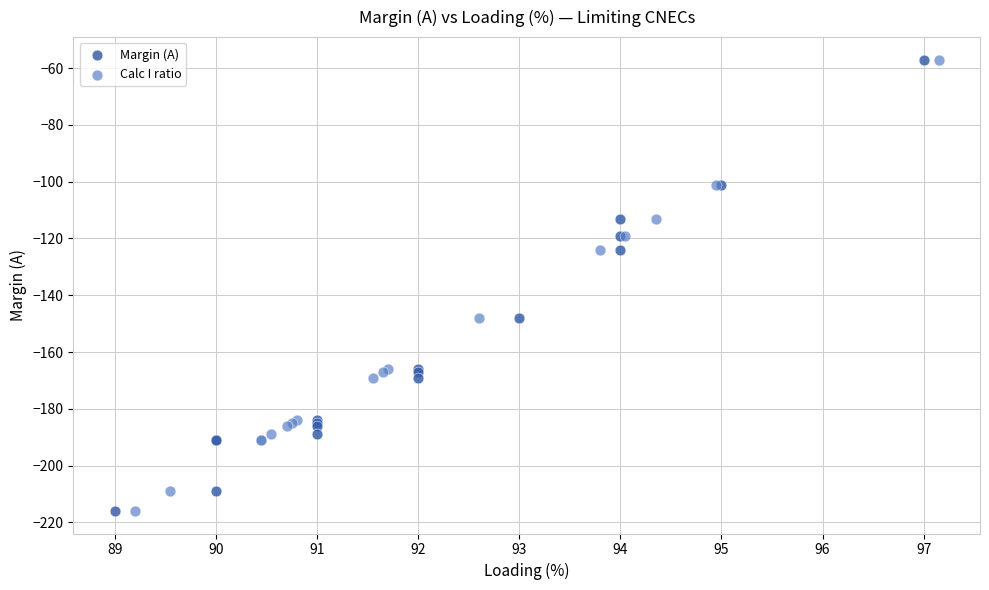

What are all the series names shown in the legend?

Margin (A), Calc I ratio